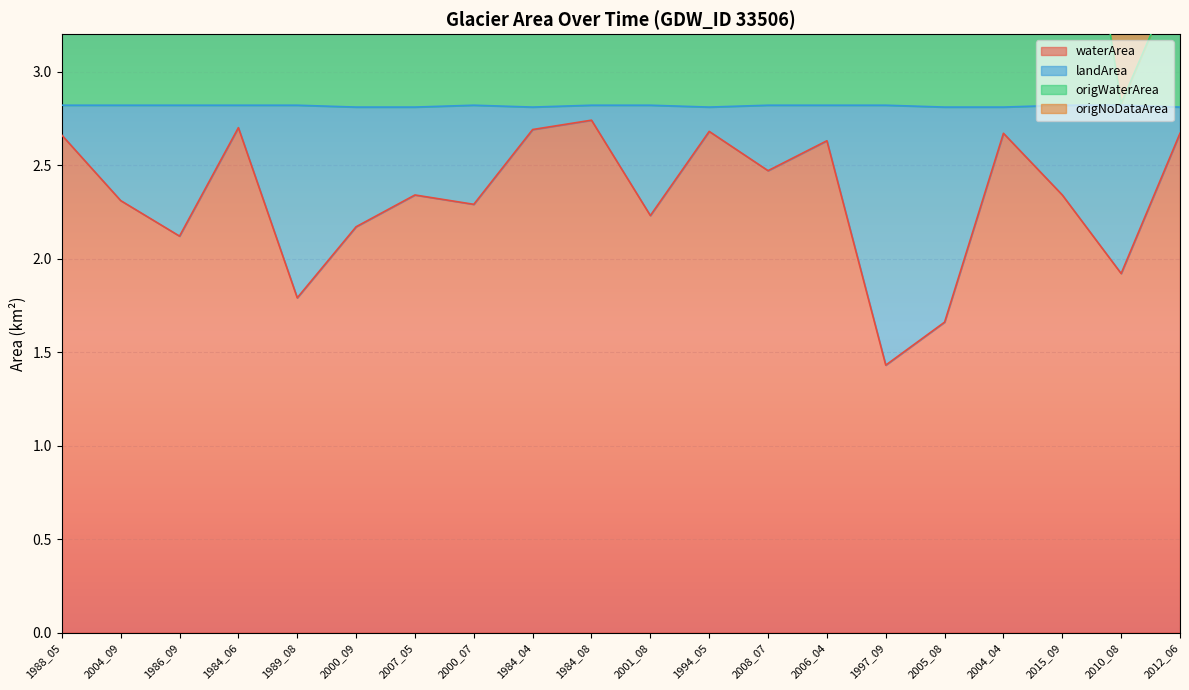

Which category has the lowest value across all series?

1997_09